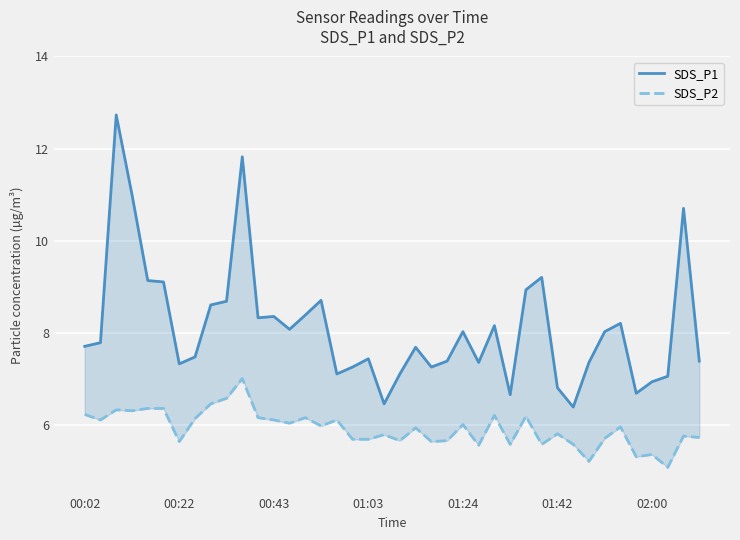

What are all the series names shown in the legend?

SDS_P1, SDS_P2